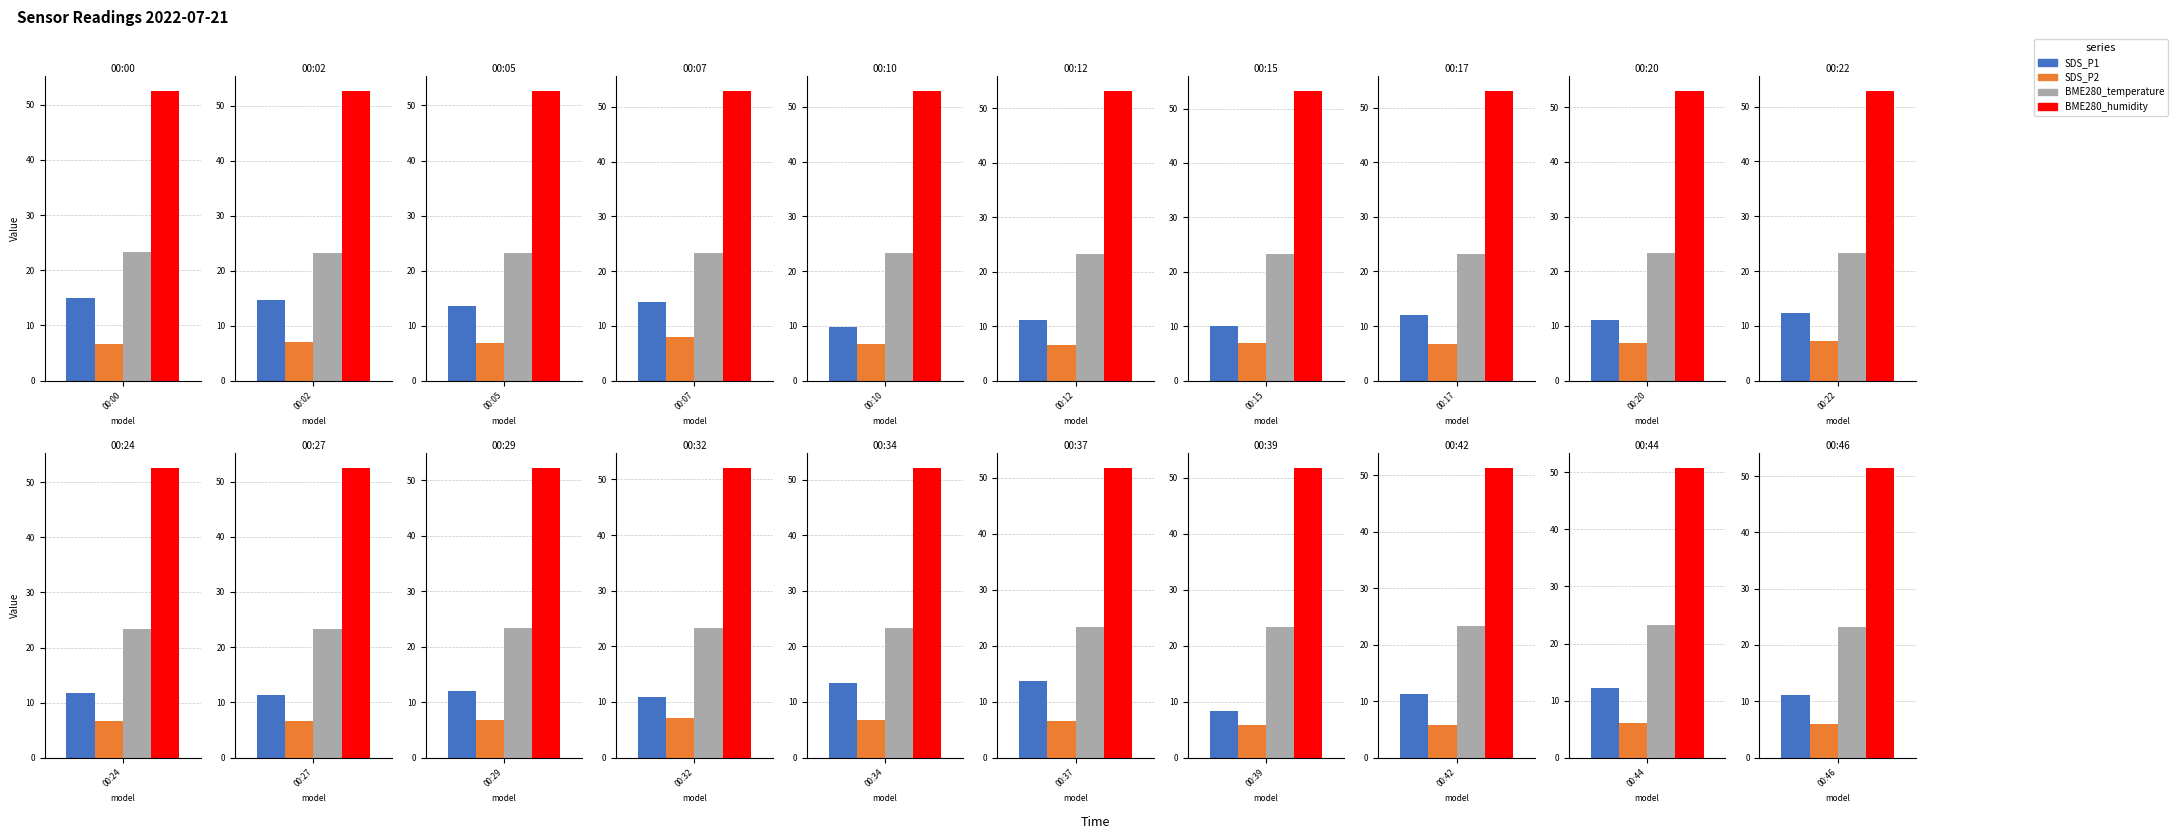

What are all the series names shown in the legend?

SDS_P1, SDS_P2, BME280_temperature, BME280_humidity